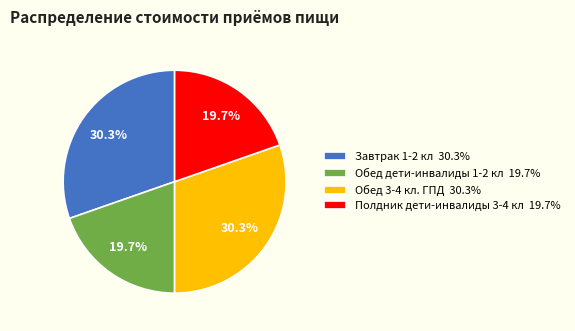

Between Завтрак 1-2 кл 30.3% and Полдник дети-инвалиды 3-4 кл 19.7%, which is larger?

Завтрак 1-2 кл 30.3%